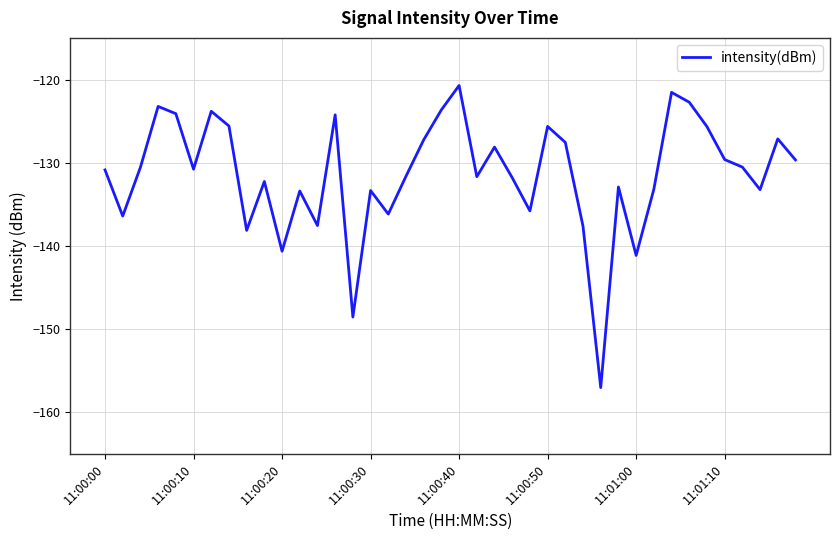

What is the minimum value shown in the chart?

-157.0